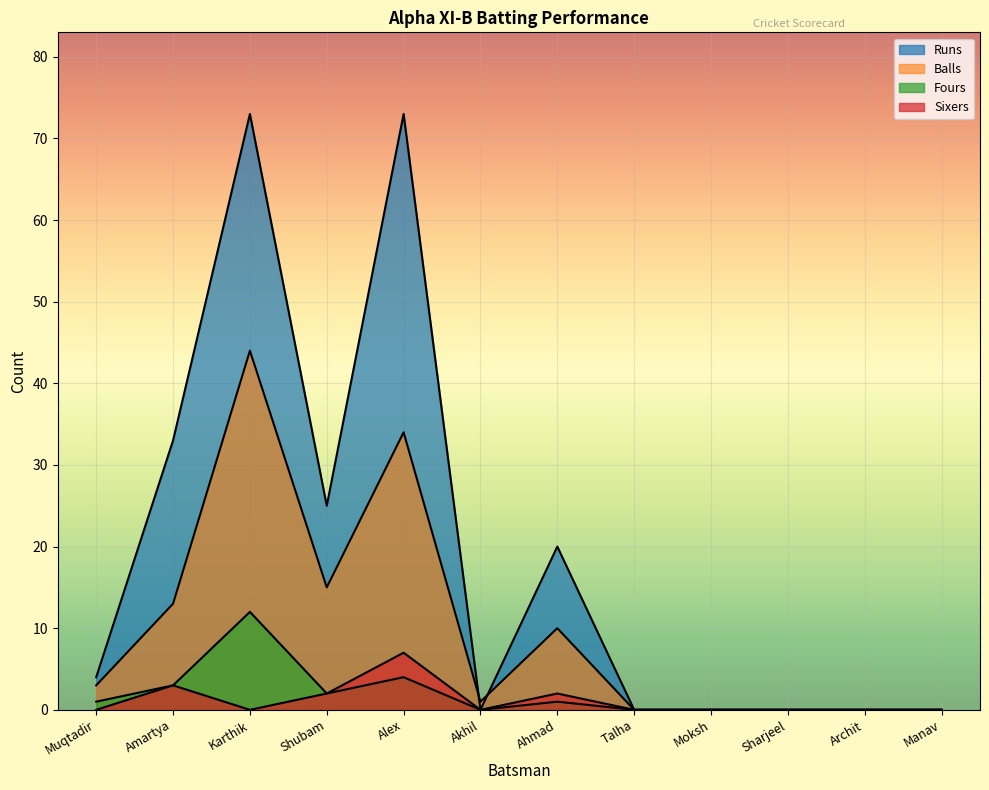

What is the difference between the maximum and minimum values in the Balls series?

44